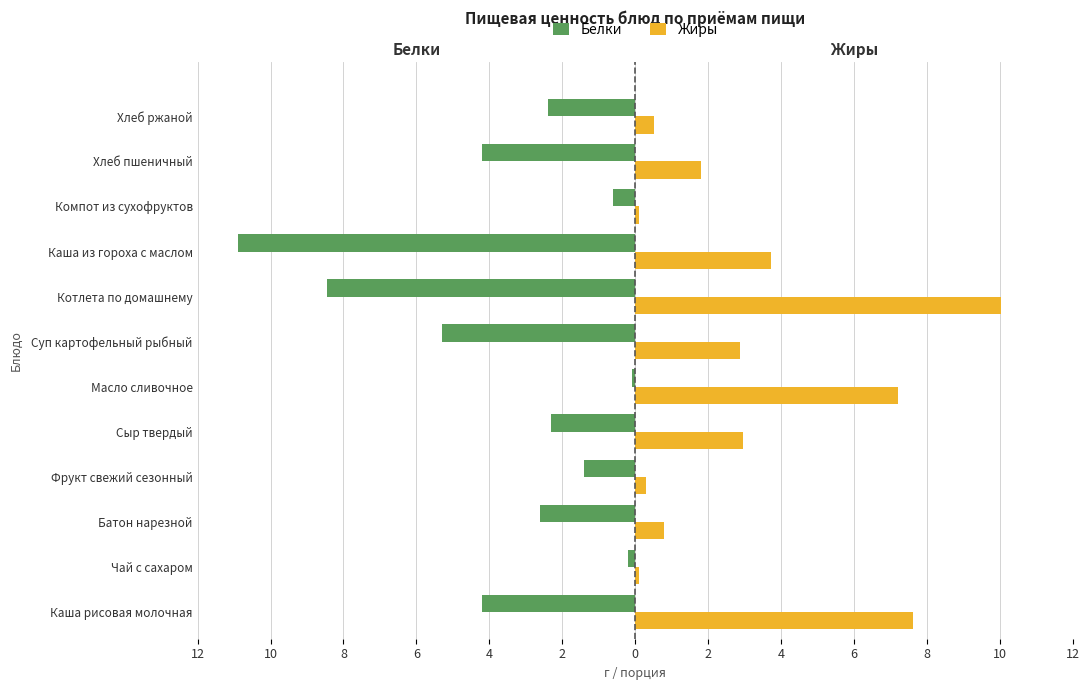

What is the average value of the Белки series?

-3.6